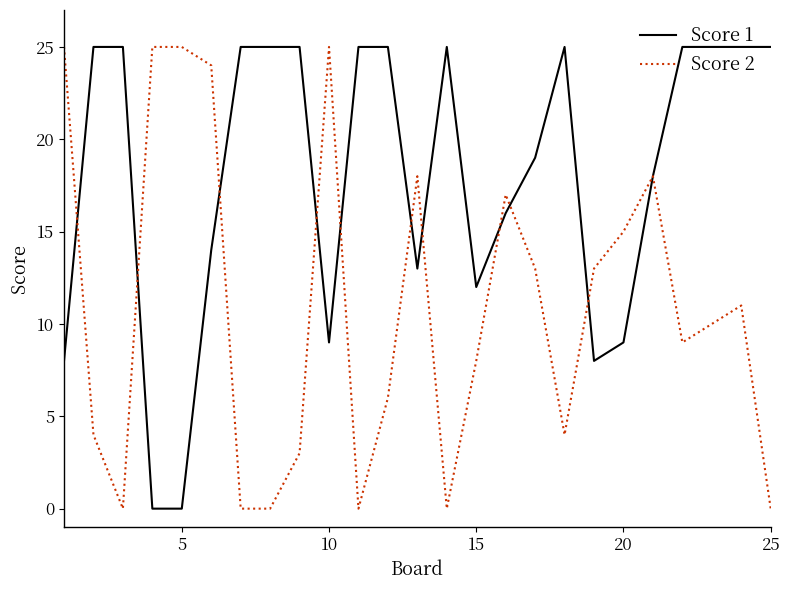

What is the maximum value shown in the chart?

25